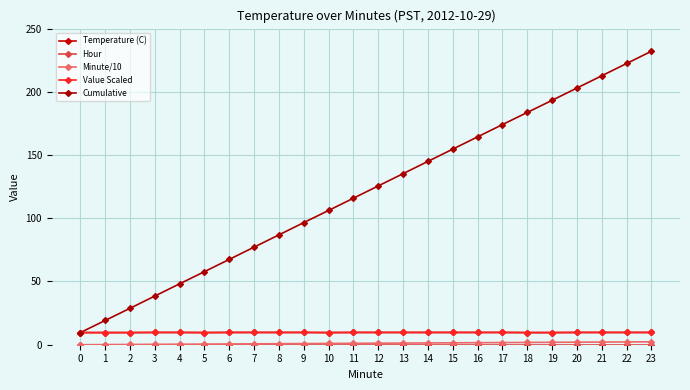

What is the average value of the Minute/10 series?

1.2